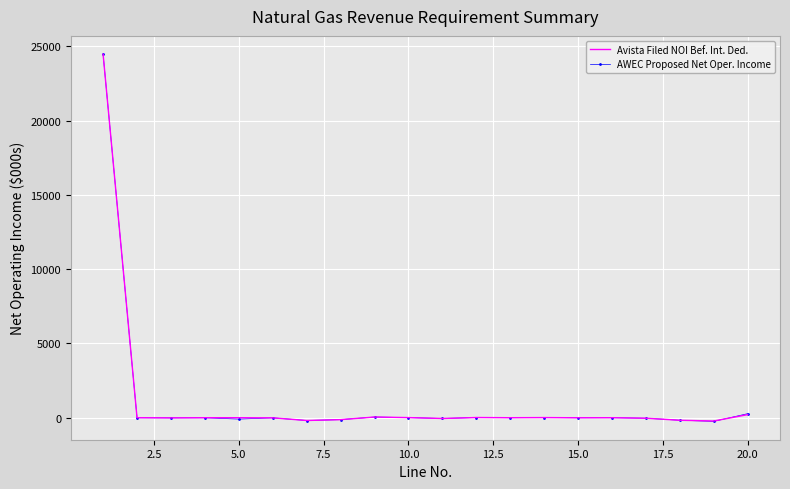

Count the number of data series in this chart.

2